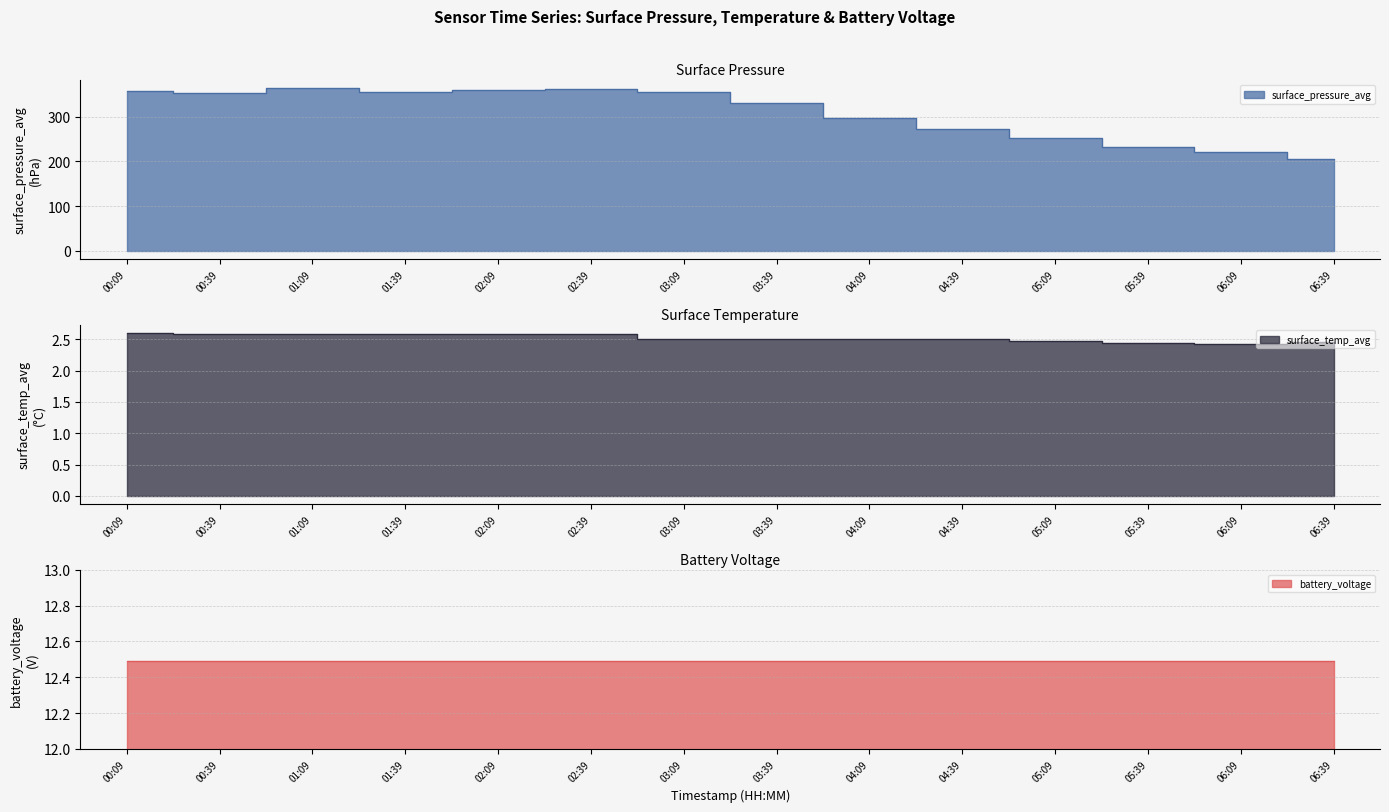

True or false: surface_temp_avg and surface_pressure_avg intersect in this chart.

False